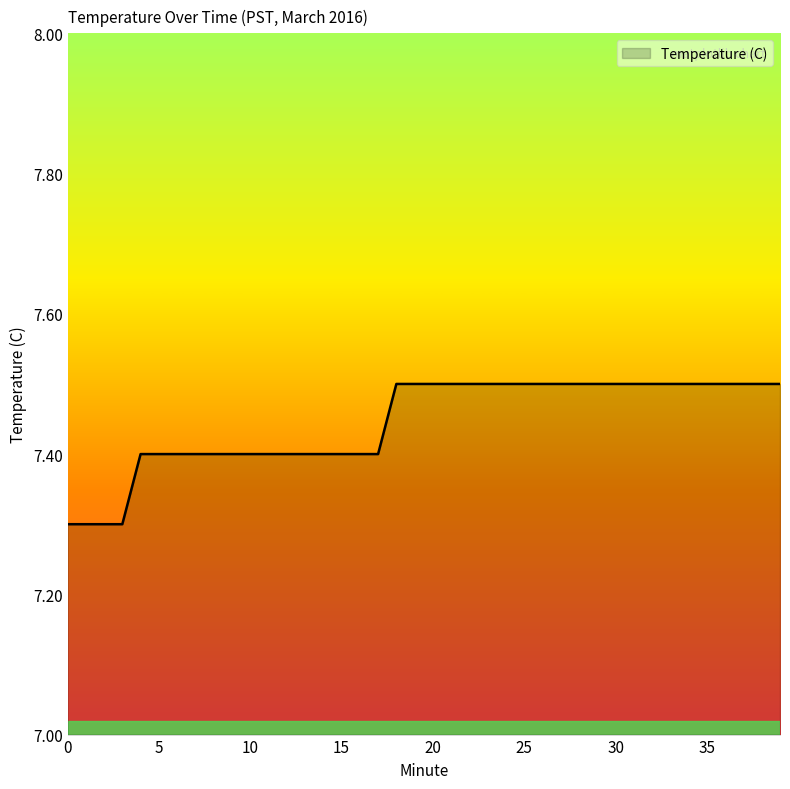

What is the minimum value shown in the chart?

7.3